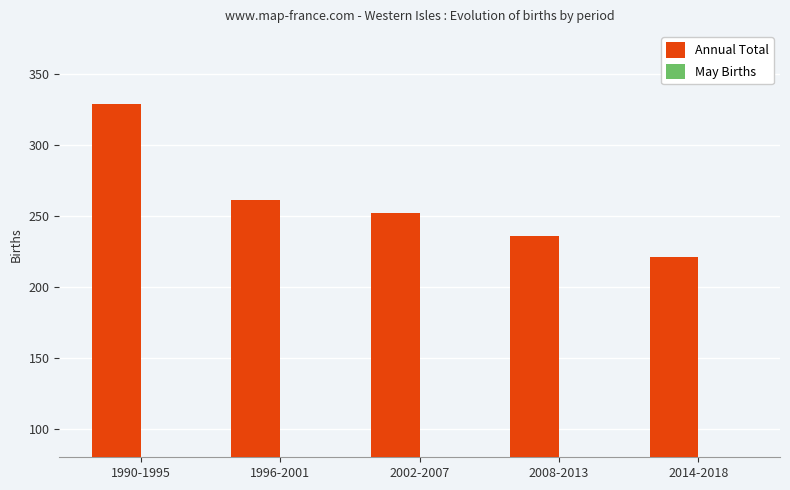

List the series in order of their peak value, lowest first.

May Births, Annual Total